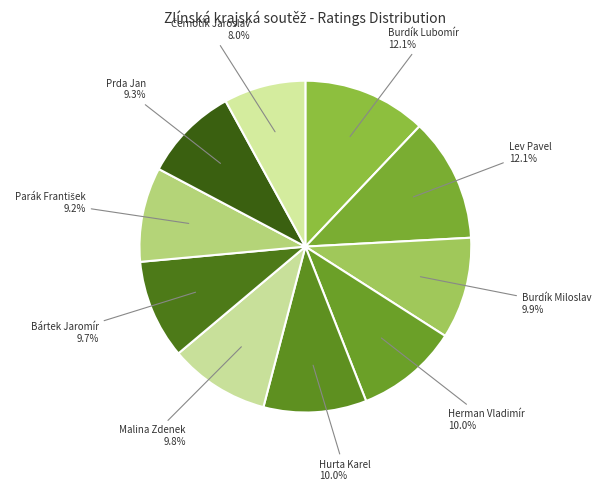

Is there a majority slice in this chart?

No